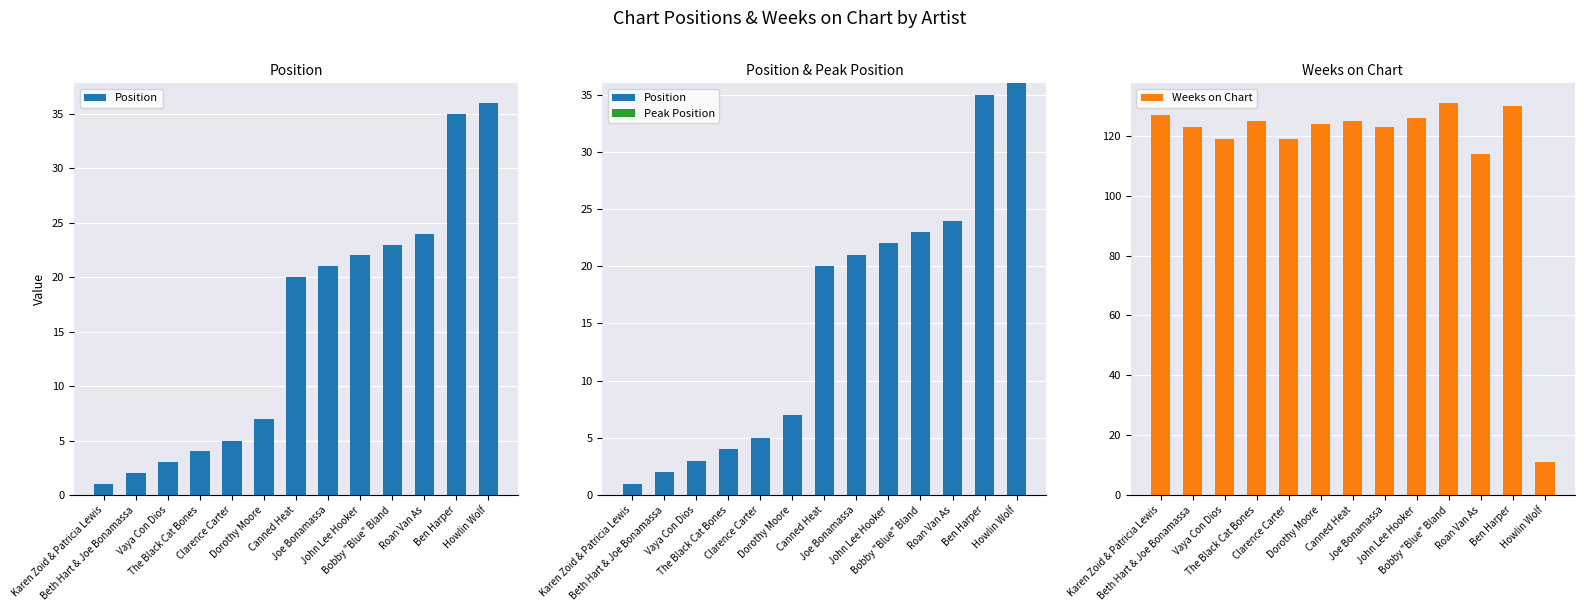

Does the chart contain any negative values?

No